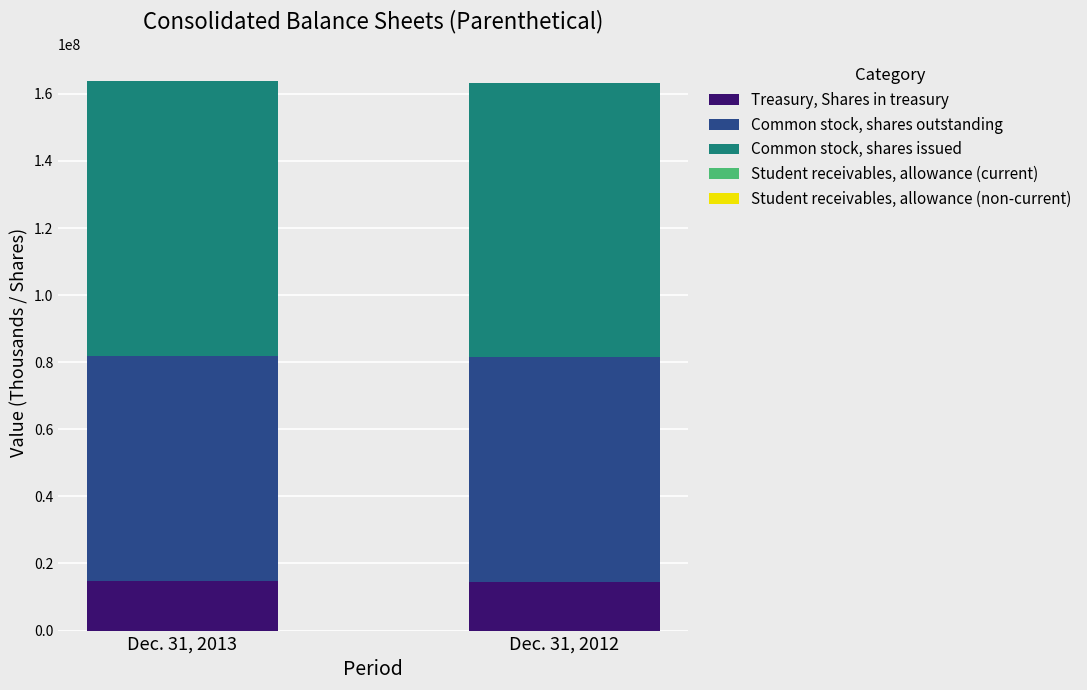

What is the maximum value for Treasury, Shares in treasury?

14719385